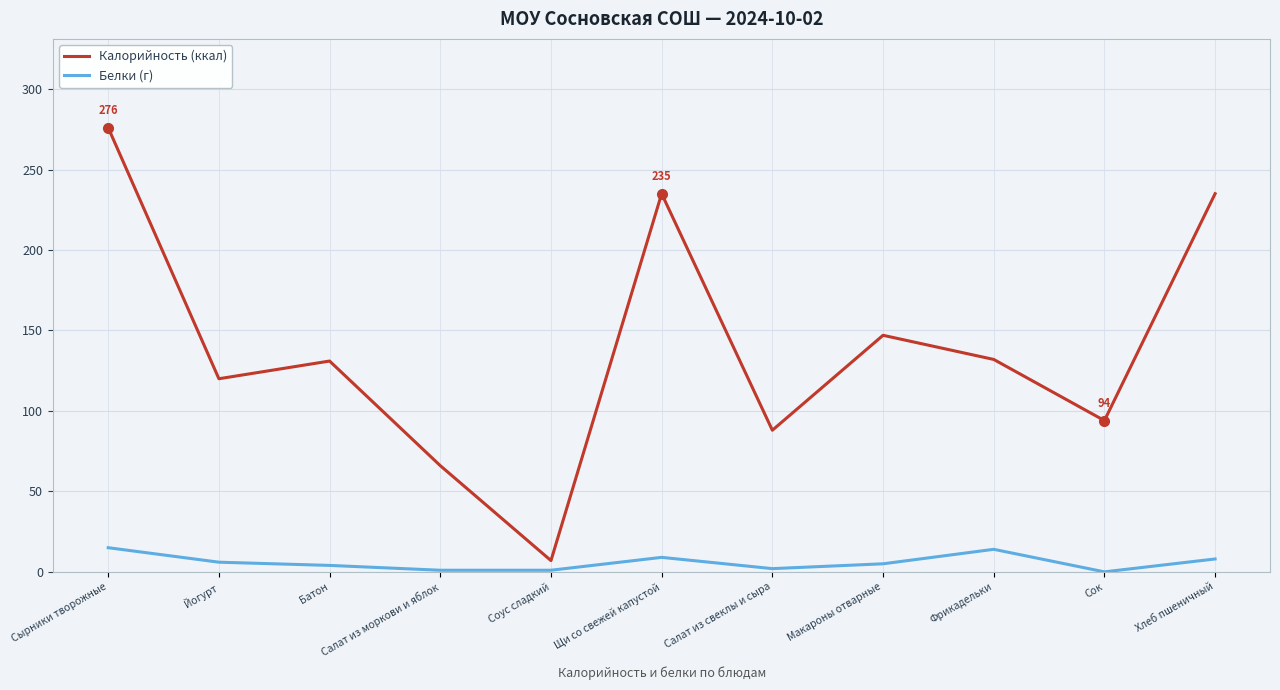

What is the minimum value for Калорийность (ккал)?

7